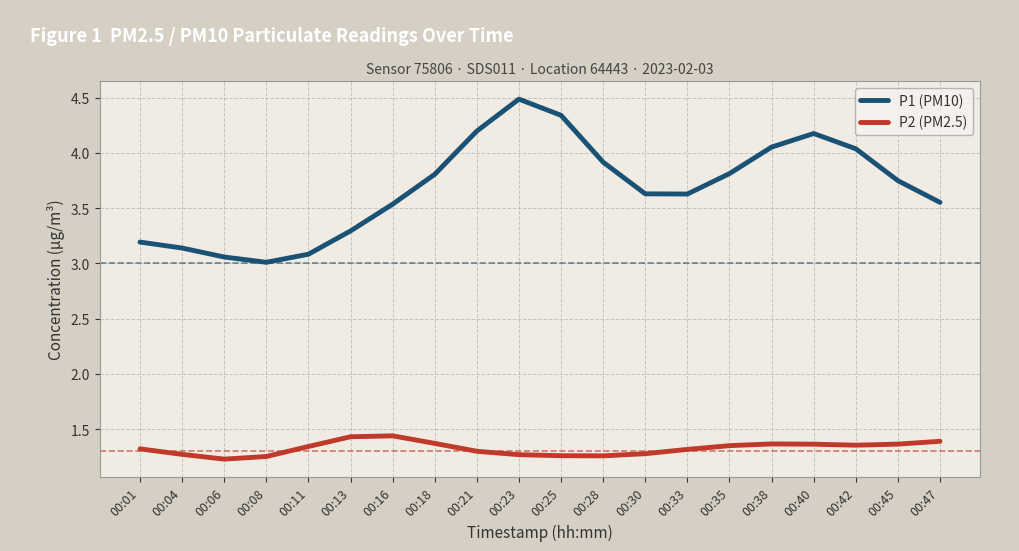

Does the chart have visible grid lines?

Yes